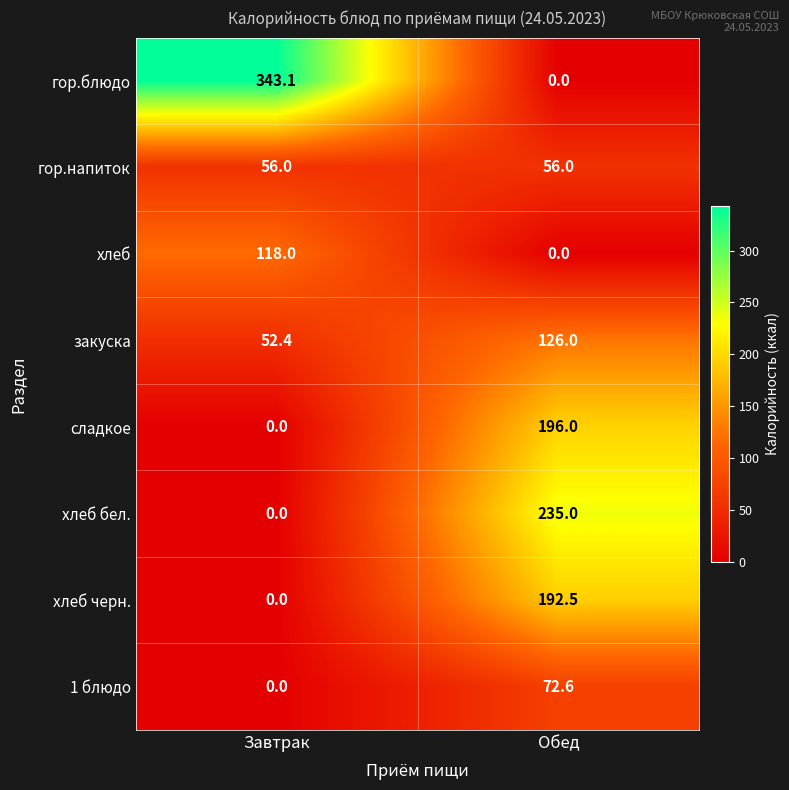

Which series has the largest range (max minus min)?

гор.блюдо